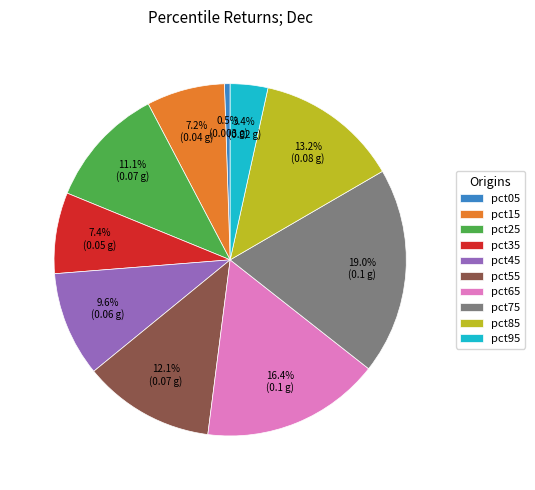

Count the number of slices in the pie.

10